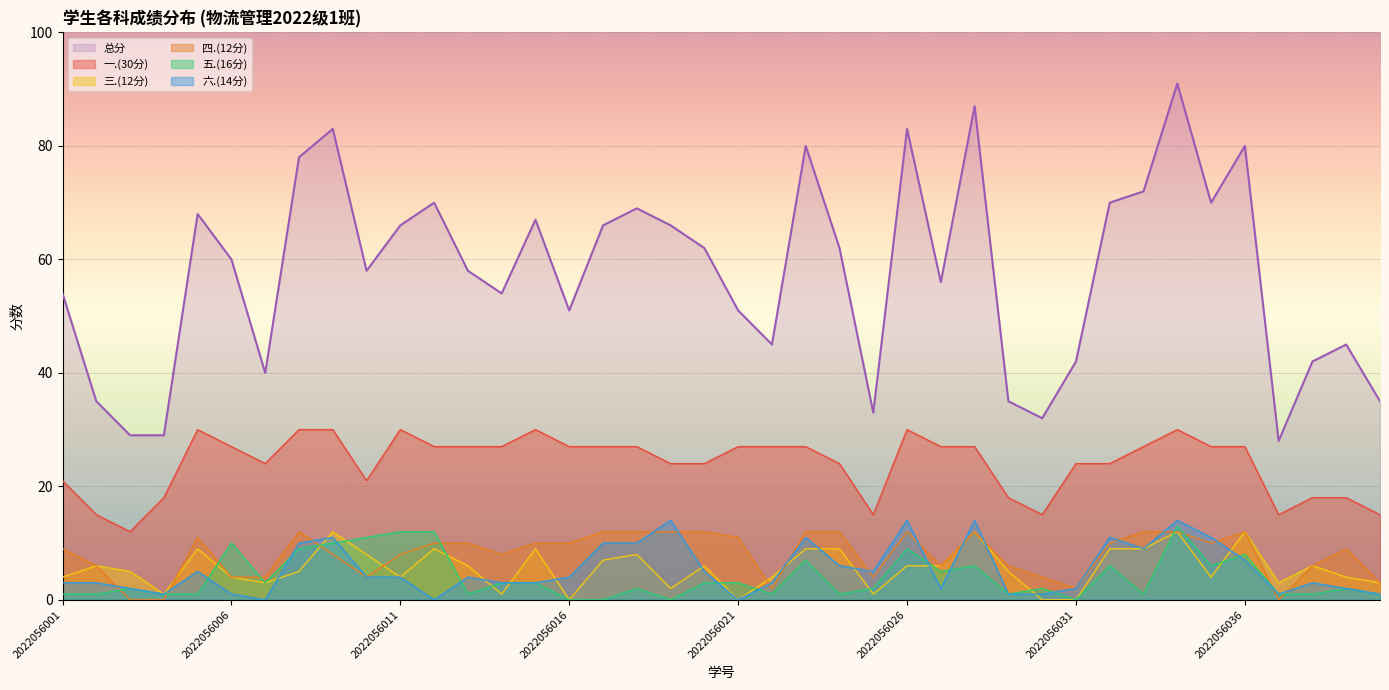

How many 一.(30分) values are between 21 and 27?

23